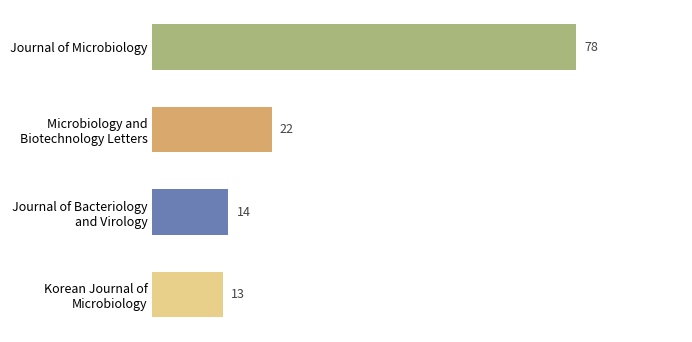

List the labels in order of value, smallest first.

Korean Journal of
Microbiology, Journal of Bacteriology
and Virology, Microbiology and
Biotechnology Letters, Journal of Microbiology